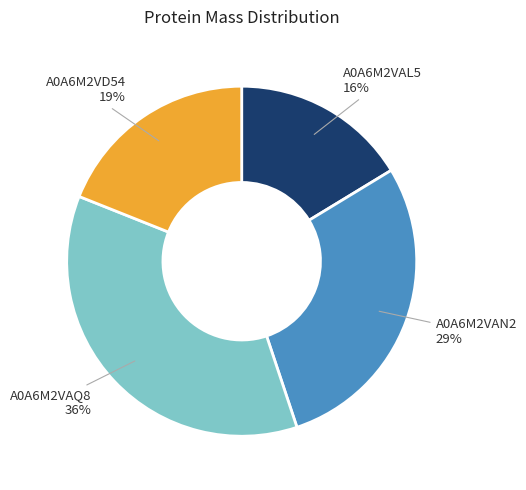

The A0A6M2VD54 slice represents 19% of the pie. True or false?

True